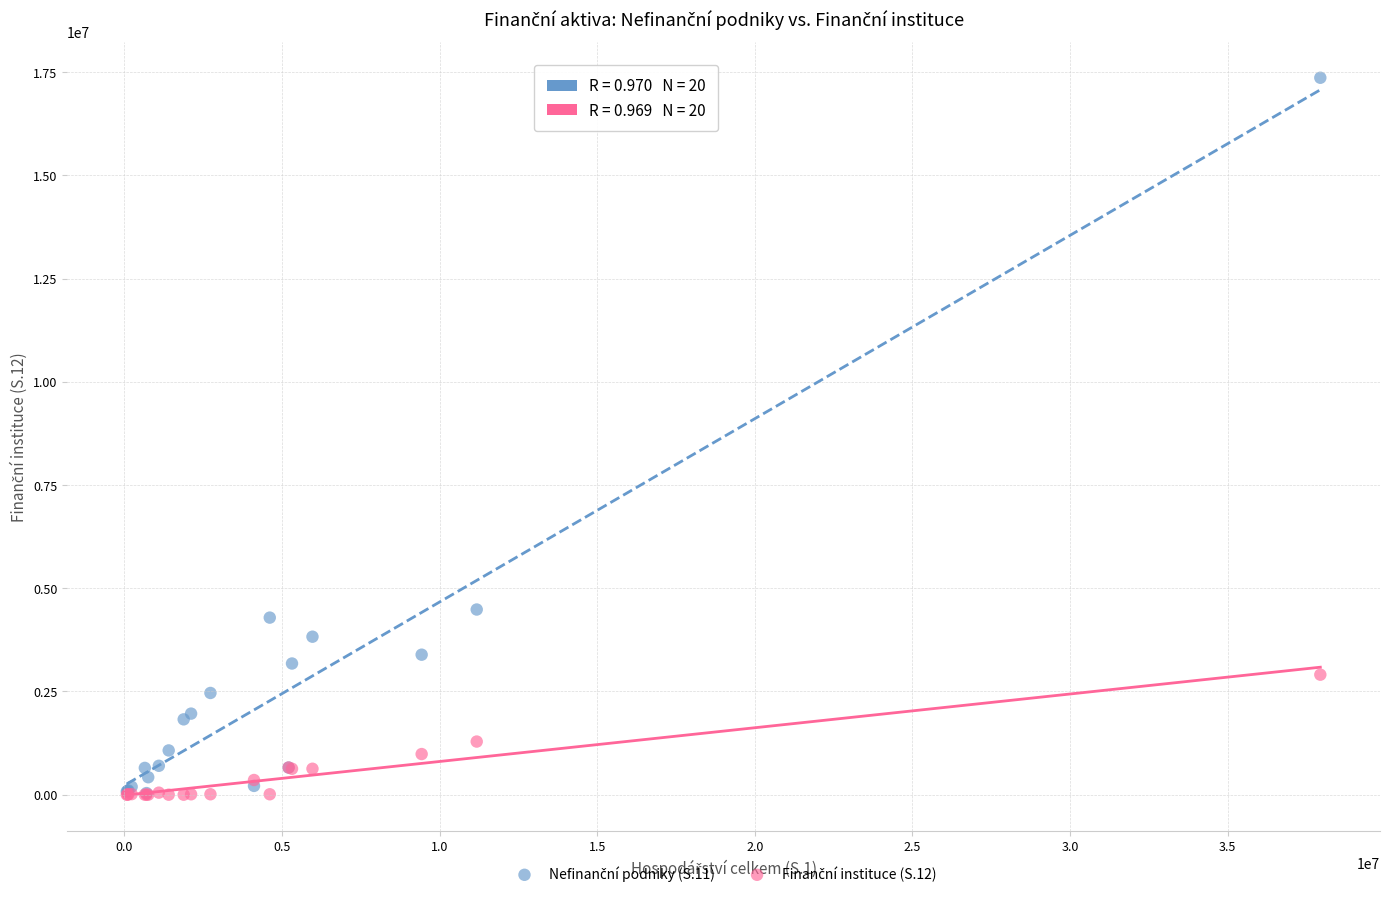

Across all series, what Y value is closest to 8680998?

4484480.0